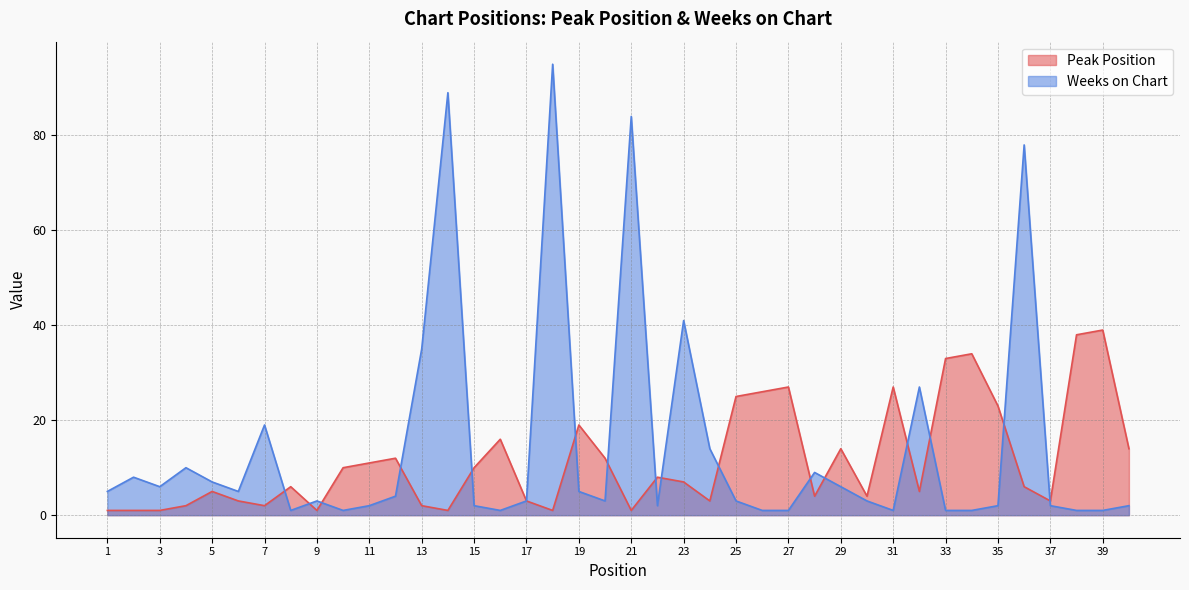

In Peak Position, how many points are higher than both neighbors (excluding endpoints)?

11